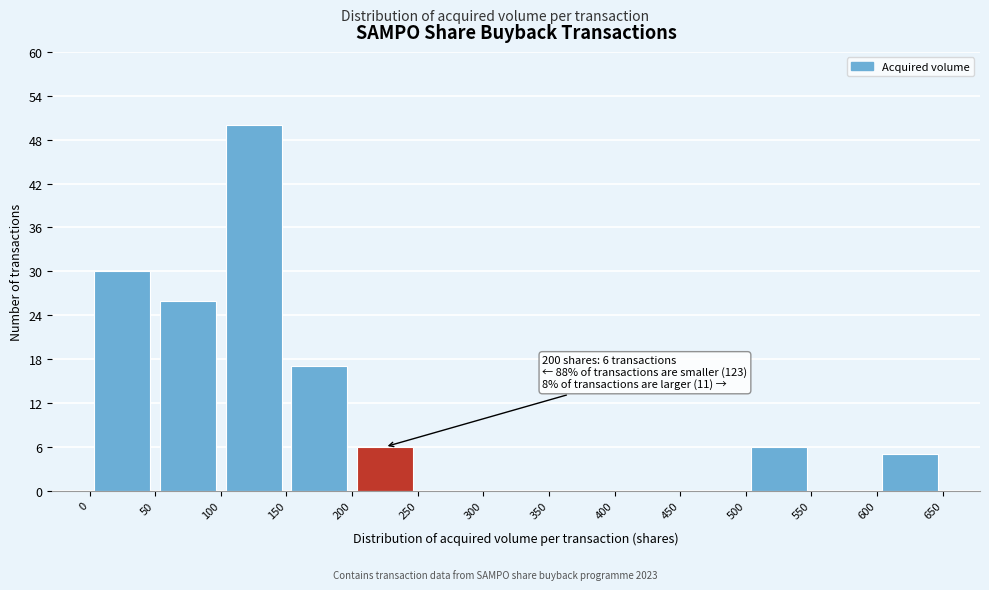

Which range on the x-axis has the tallest bar?

100 to 150